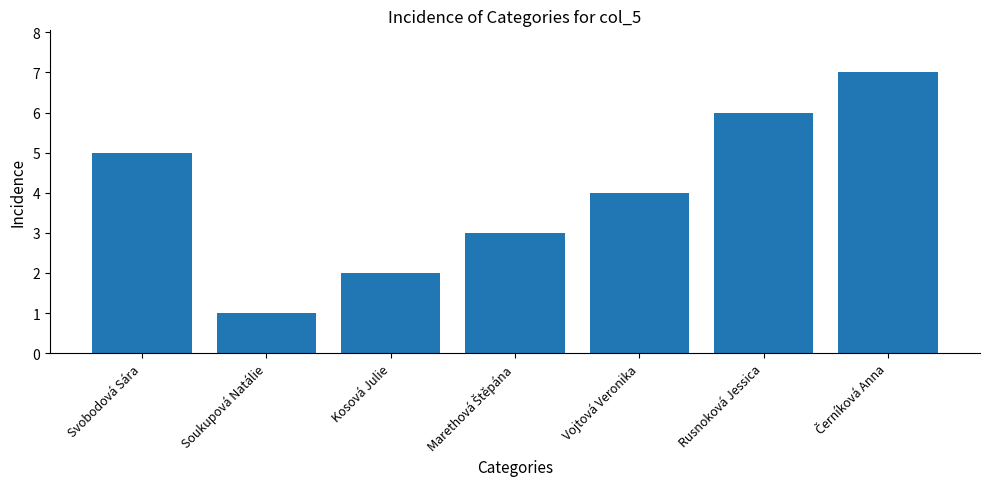

How many distinct data groups are displayed?

1